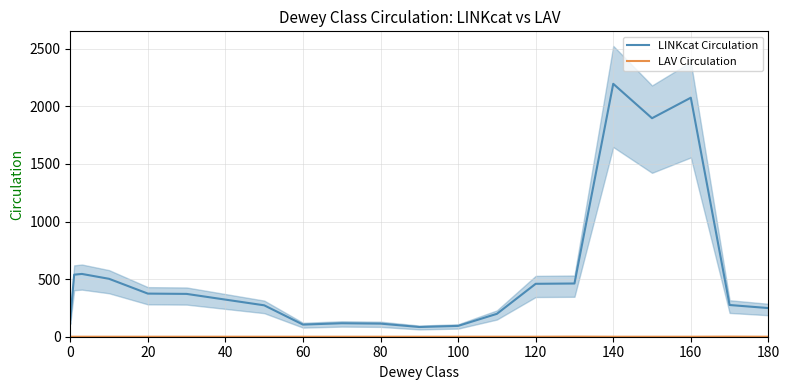

What is the difference between the maximum and minimum values in the LAV Circulation series?

1.0